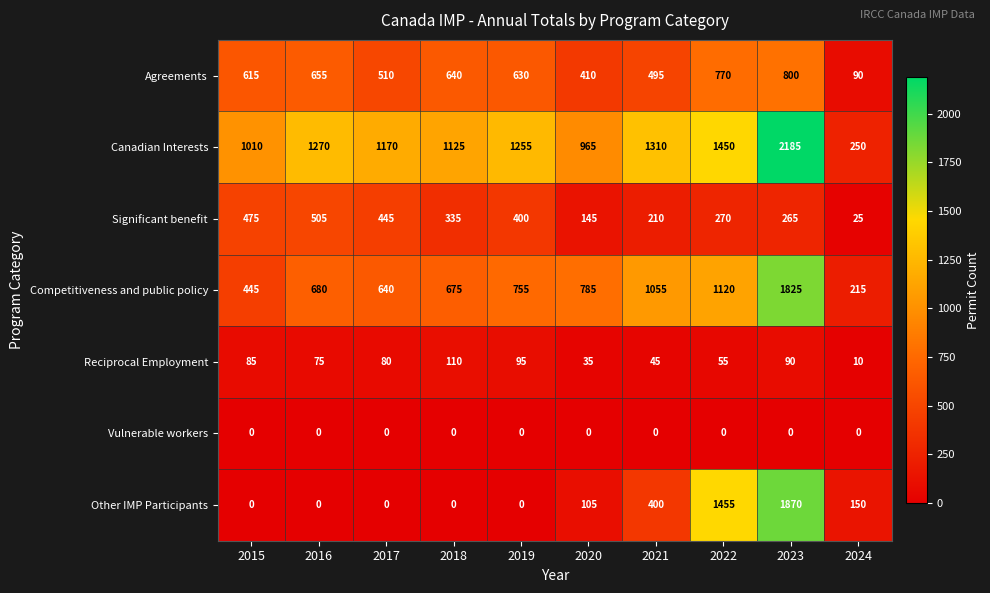

At which category is the sum across all series the highest?

2023